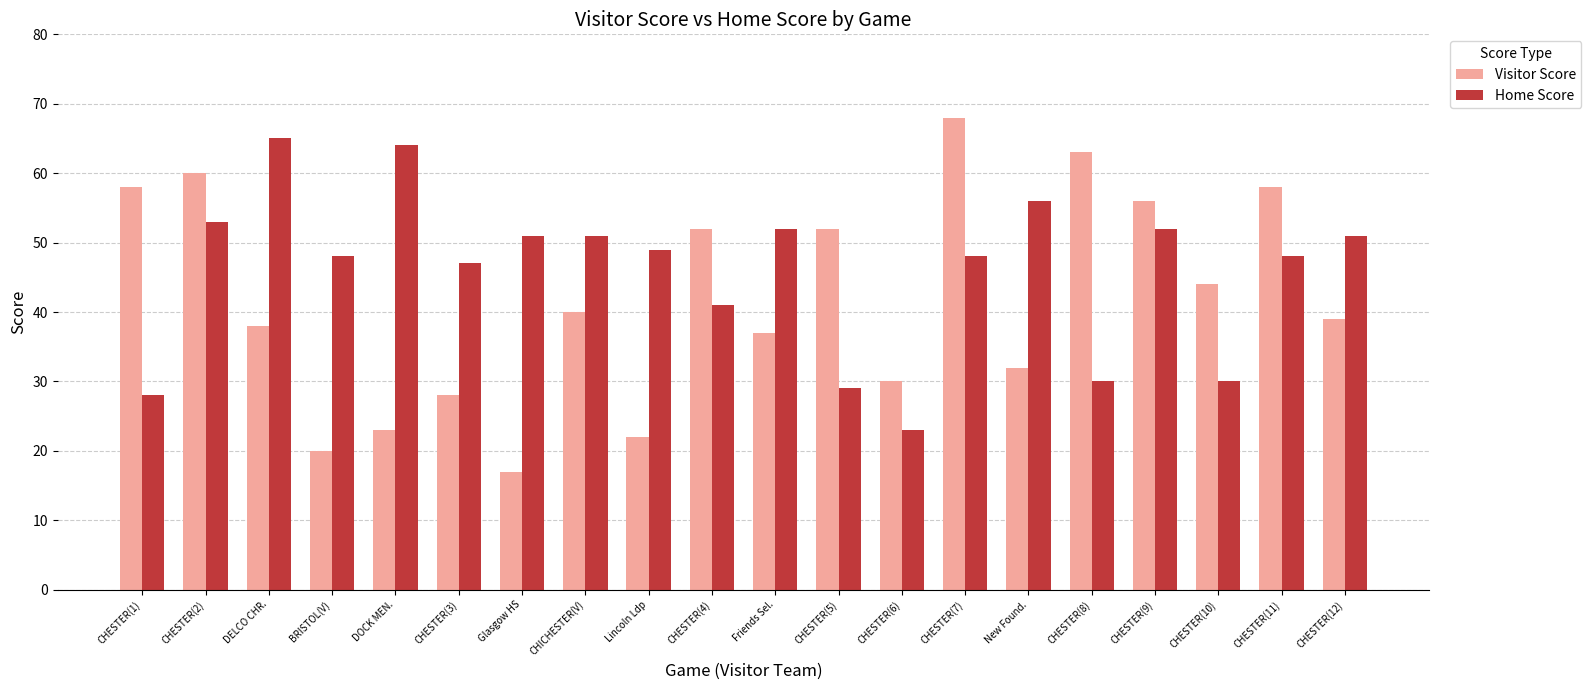

What is the label of the 12th bar from the right?

Lincoln Ldp